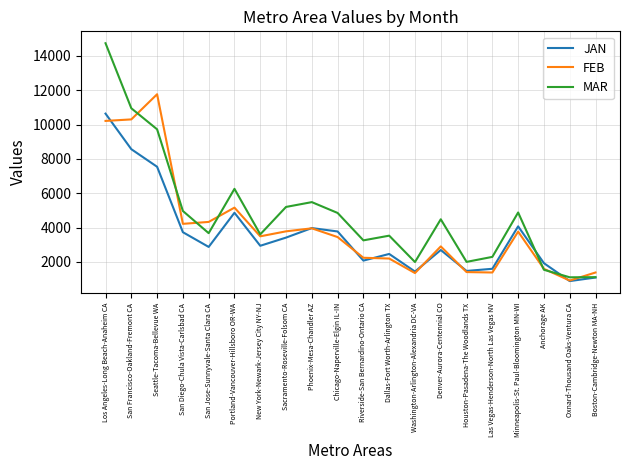

Is it true that JAN equals 8562.9 at San Francisco-Oakland-Fremont CA?

True